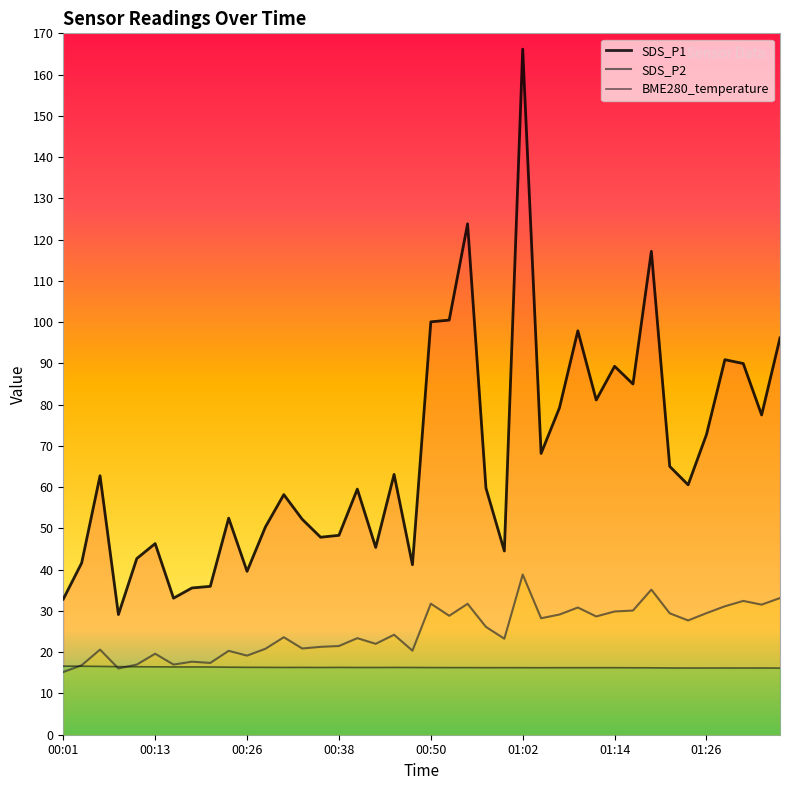

Where is the first local maximum for SDS_P2?

00:06